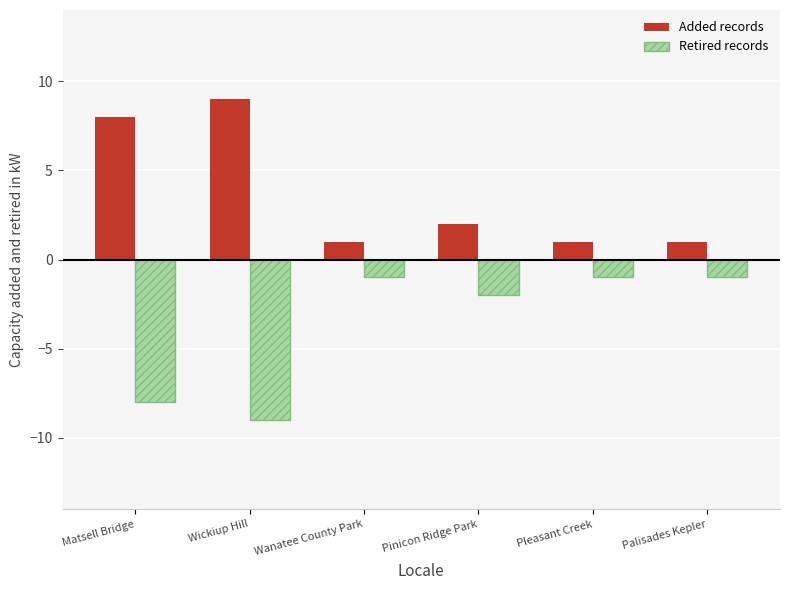

What is the difference between the highest and lowest values at Matsell Bridge?

16